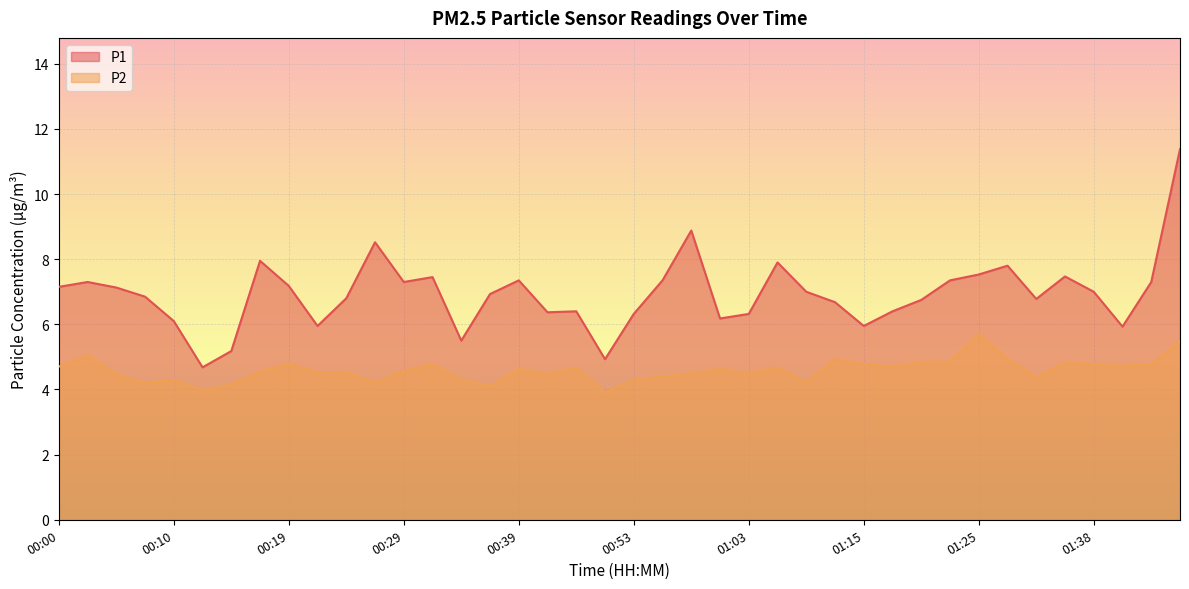

What is the difference between the highest and lowest values at 01:08?

2.8